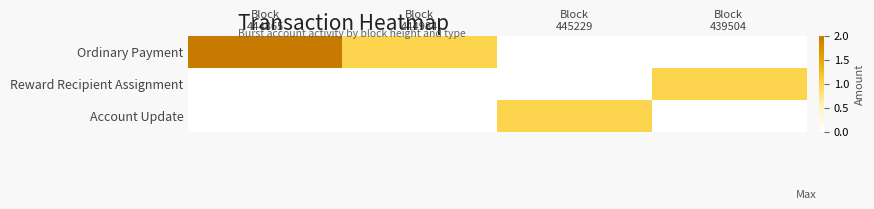

Which has a higher value, Block
439504 or Block
444984?

Block
444984